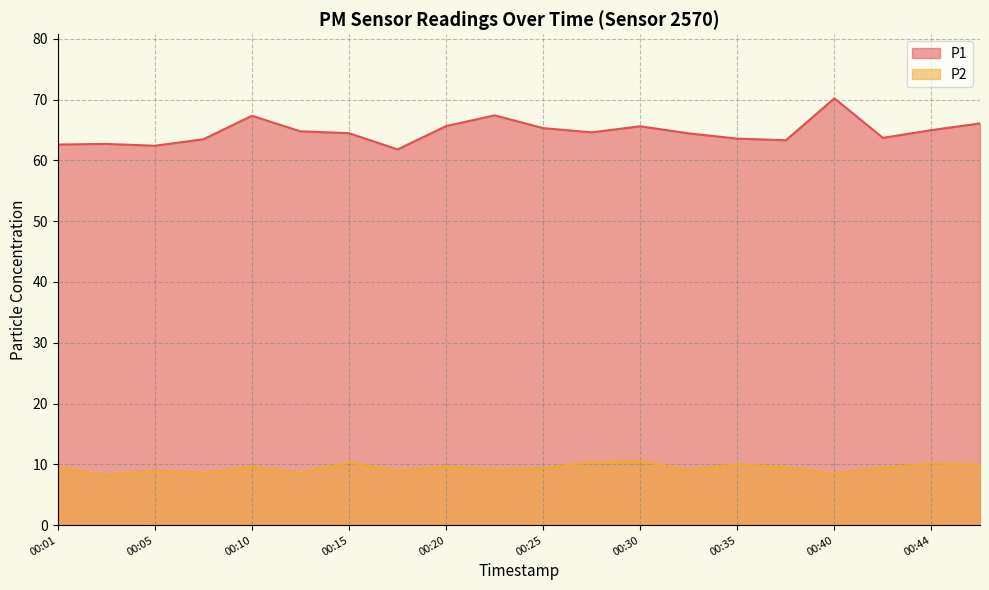

In P2, how many points are higher than both neighbors (excluding endpoints)?

7